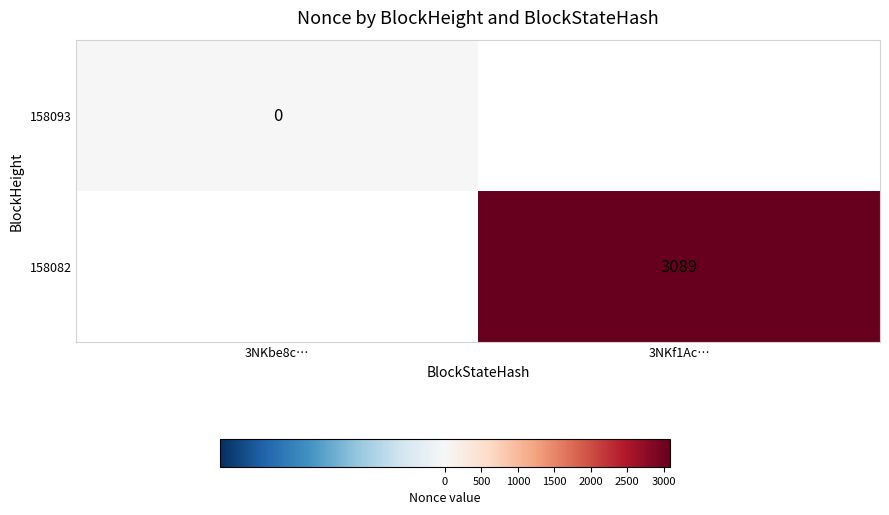

The value of 158082 at 3NKf1Ac… is 3089. True or false?

True